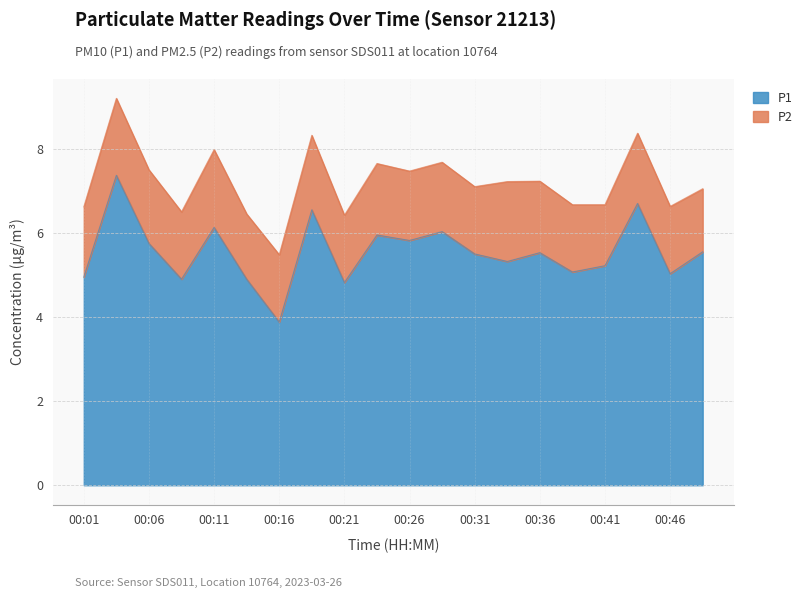

How many interior local valleys (lower than both neighbors) does the data have?

7